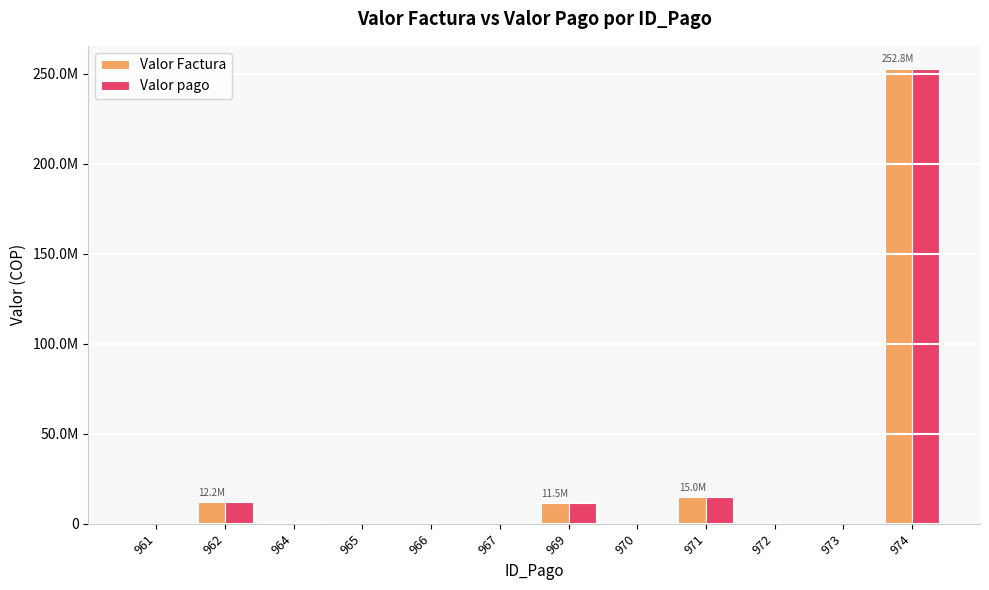

What are all the series names shown in the legend?

Valor Factura, Valor pago